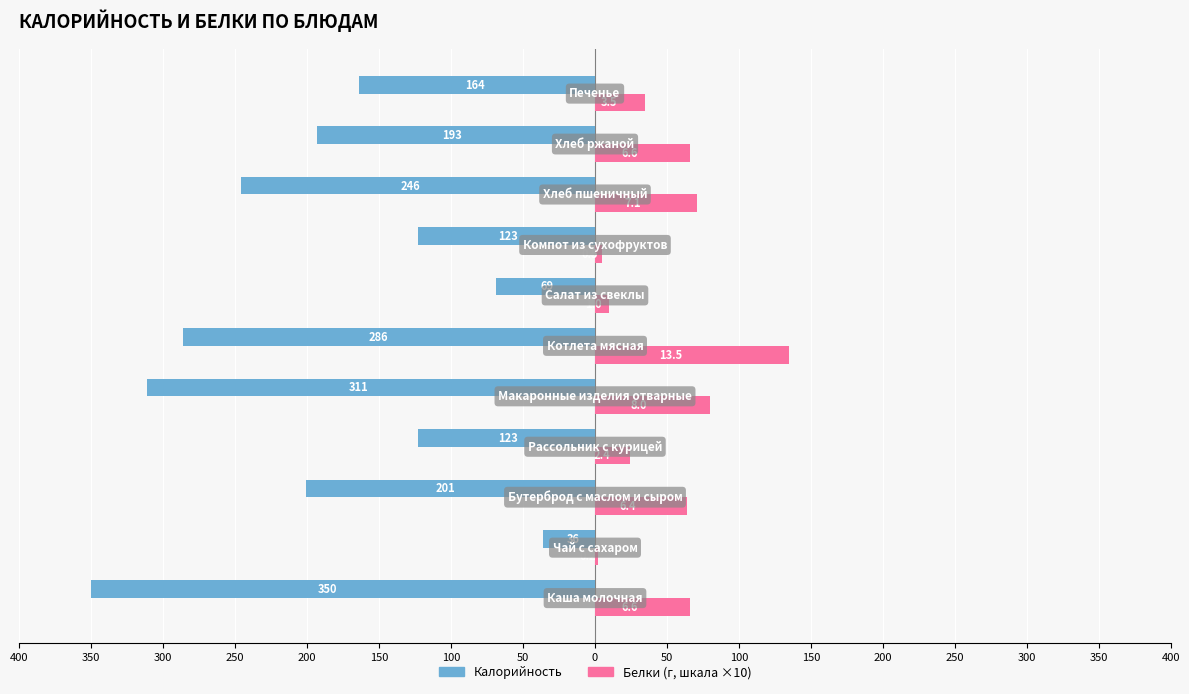

Are the bars grouped side by side (vs. stacked)?

Yes